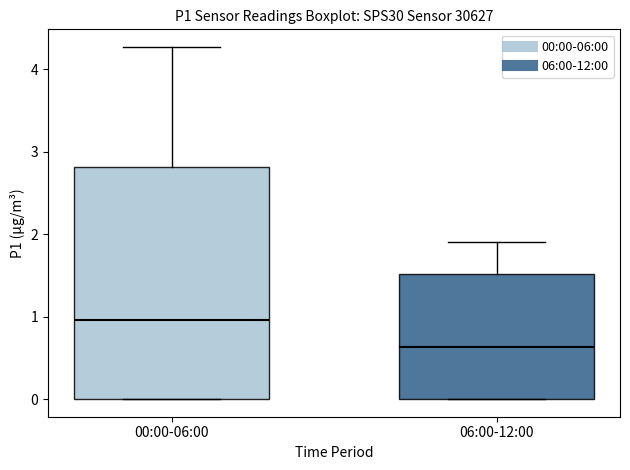

Which box's median line is the highest?

00:00-06:00